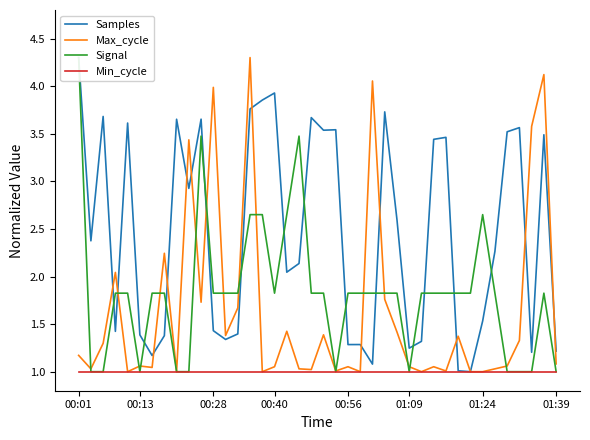

Rank the series by their maximum value, from highest to lowest.

Samples, Max_cycle, Signal, Min_cycle